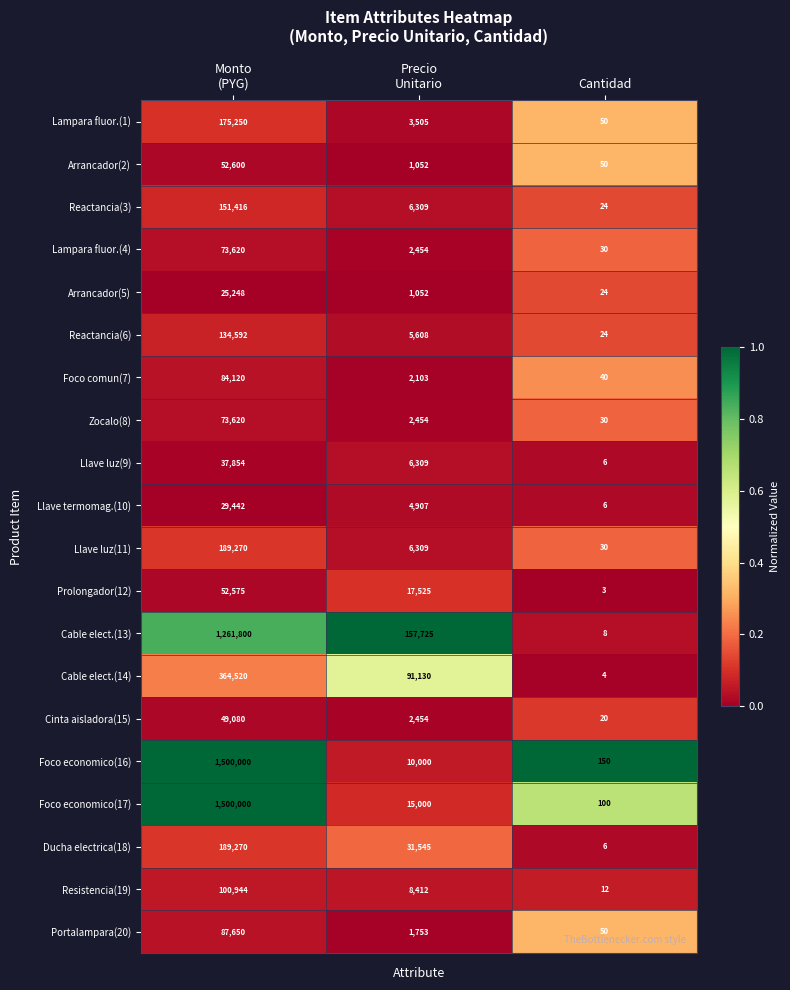

What is the difference between the maximum and second lowest values in the Cable elect.(14) series?

273390